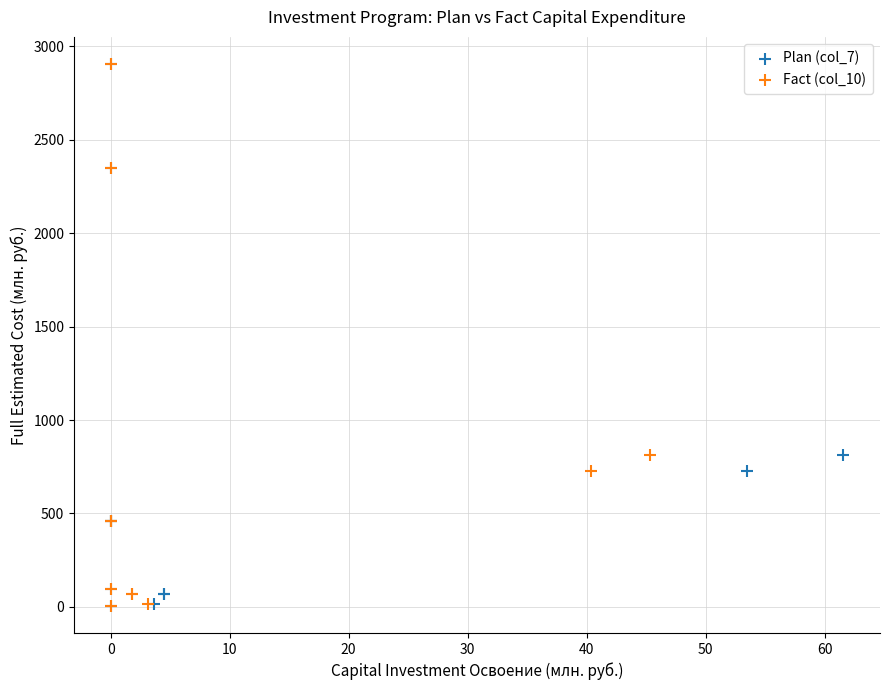

What are all the series names shown in the legend?

Plan (col_7), Fact (col_10)